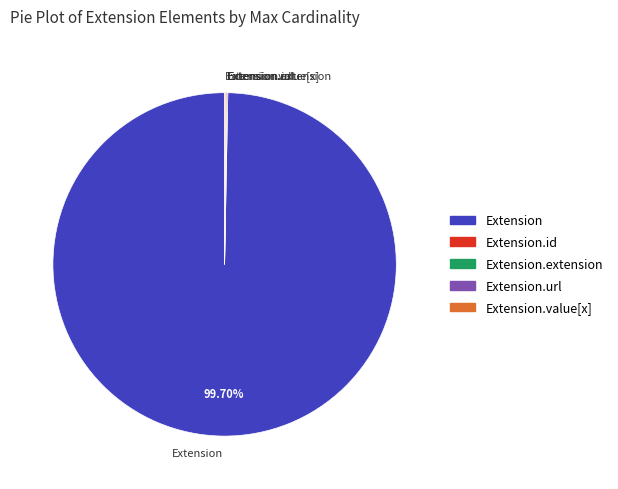

Which slice represents more than half of the pie?

Extension